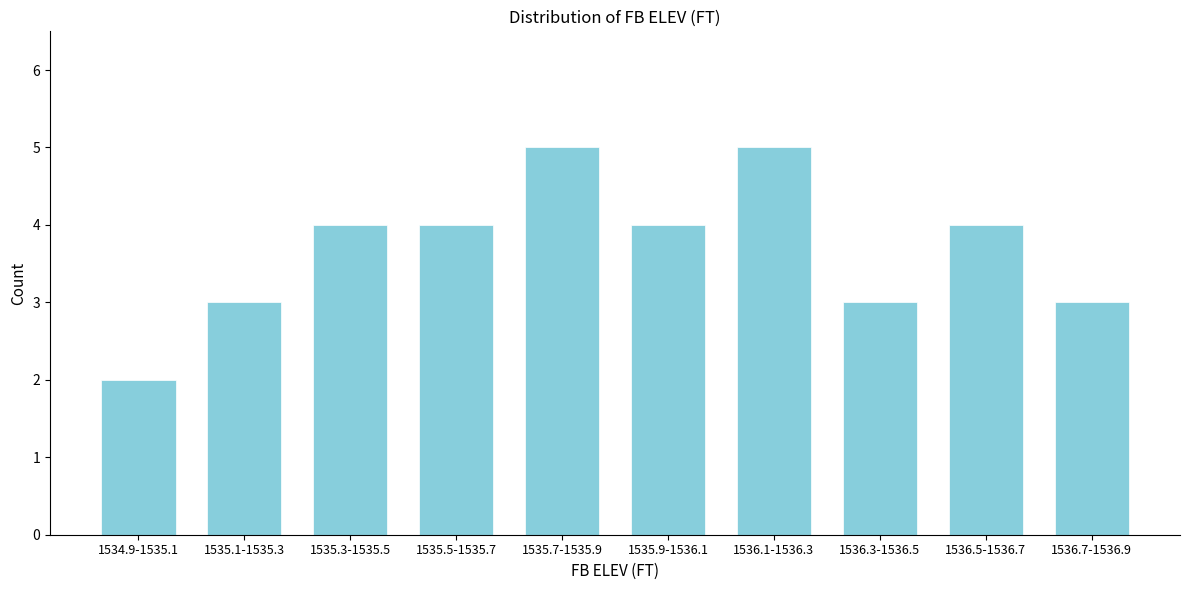

Reading left to right, extract all data points from this chart.

1534.9-1535.1=2	1535.1-1535.3=3	1535.3-1535.5=4	1535.5-1535.7=4	1535.7-1535.9=5	1535.9-1536.1=4	1536.1-1536.3=5	1536.3-1536.5=3	1536.5-1536.7=4	1536.7-1536.9=3